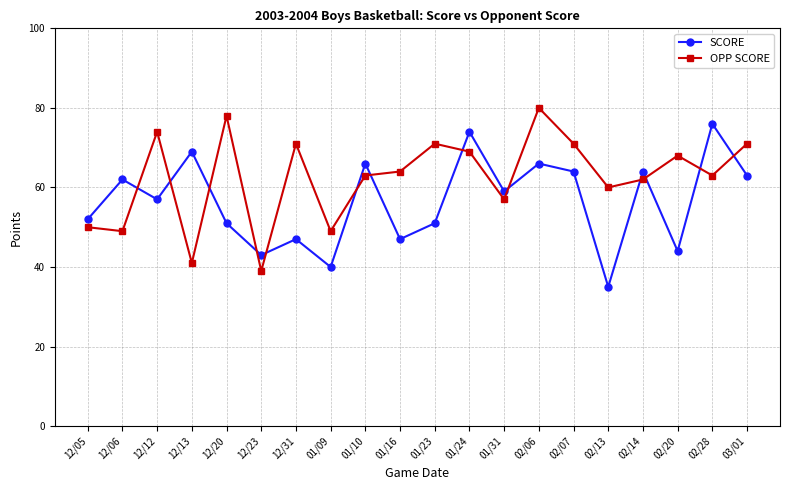

Is it true that SCORE equals 43 at 12/23?

True